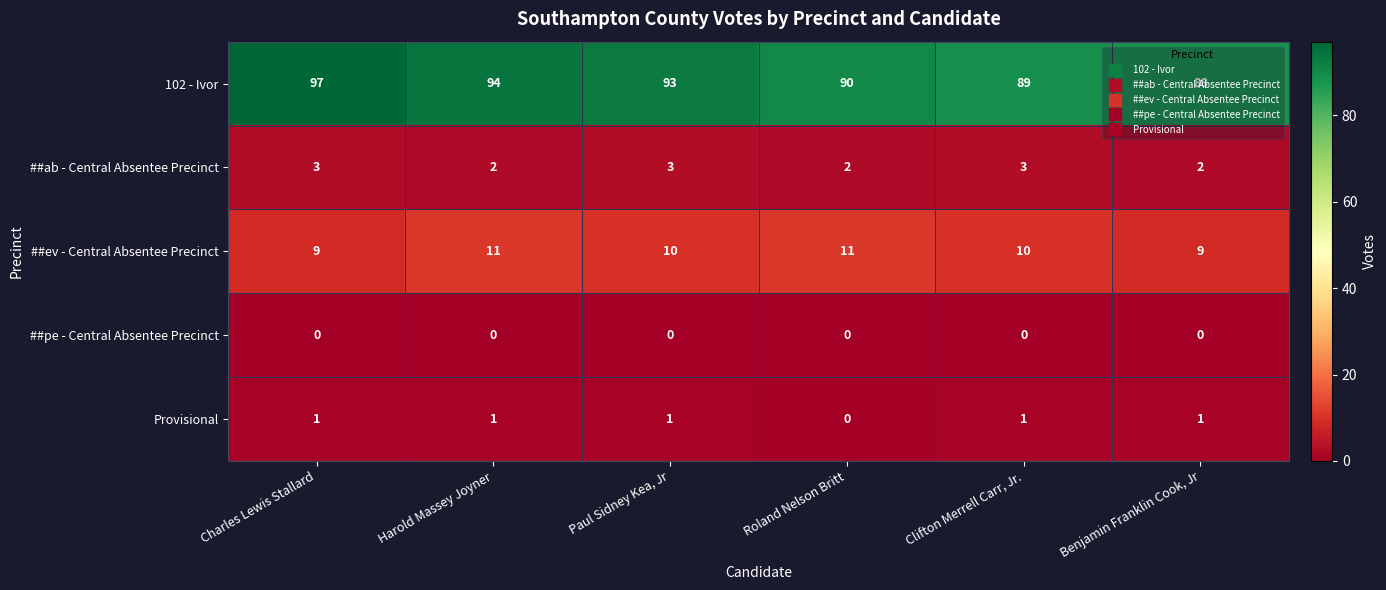

True or false: 102 - Ivor has a value of 131 at Roland Nelson Britt.

False